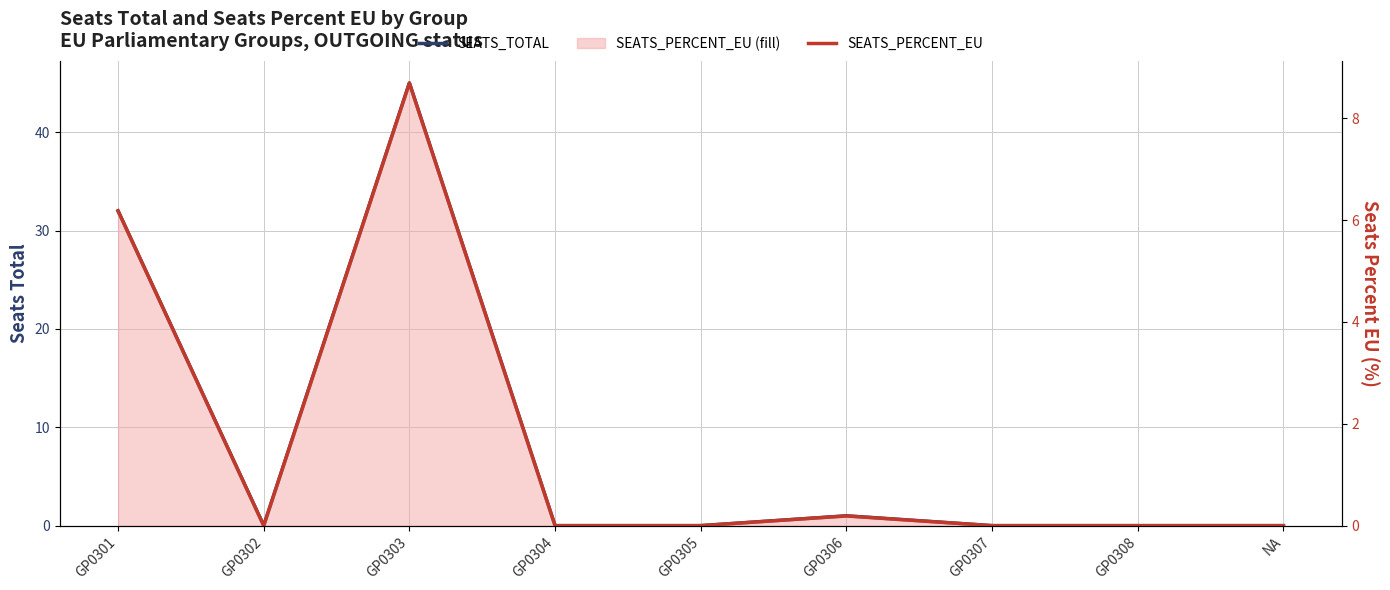

Is the value of SEATS_PERCENT_EU at GP0302 greater than the value of SEATS_TOTAL at GP0304?

No